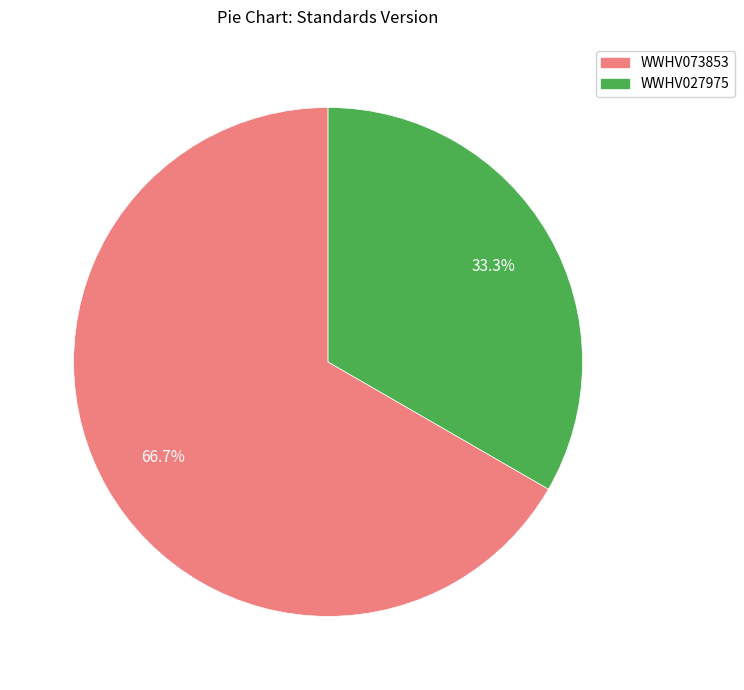

Rank the categories by value from highest to lowest.

WWHV073853, WWHV027975